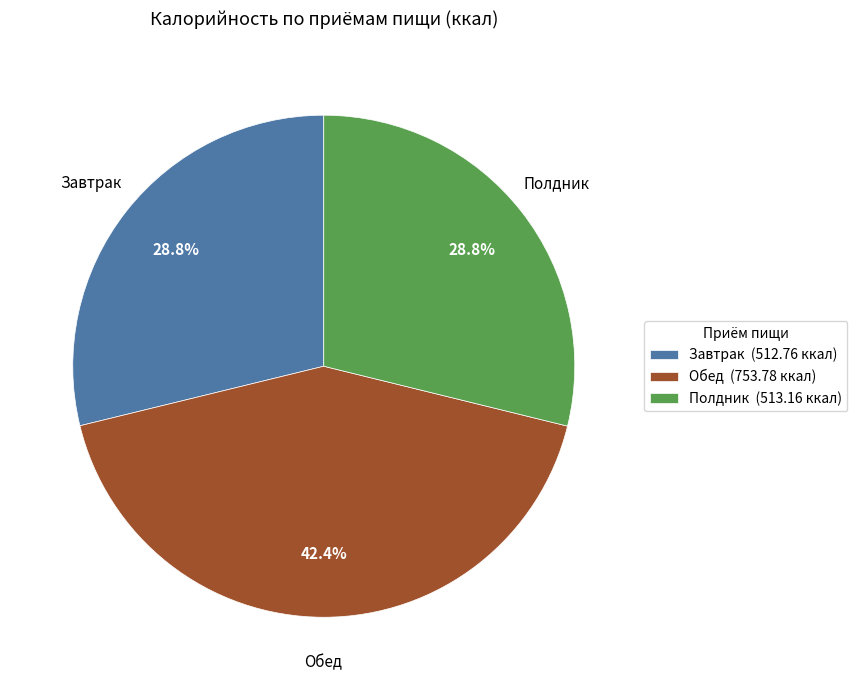

To the nearest percent, what portion does Завтрак represent?

29%